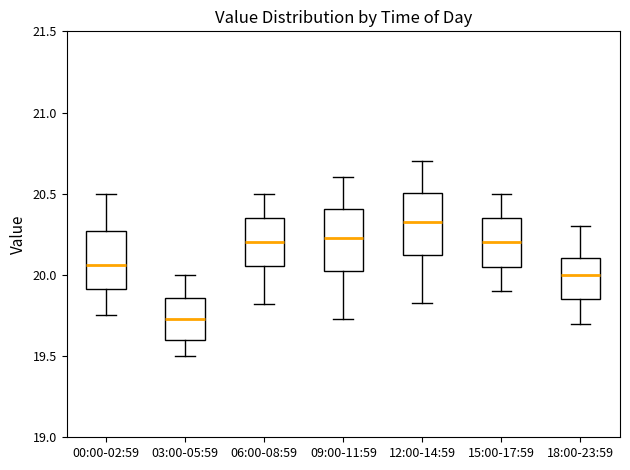

Where does the lower whisker of the box for 06:00-08:59 end on the y-axis? The values are not printed on the chart, so give them approximately, as read against the axis.

19.80